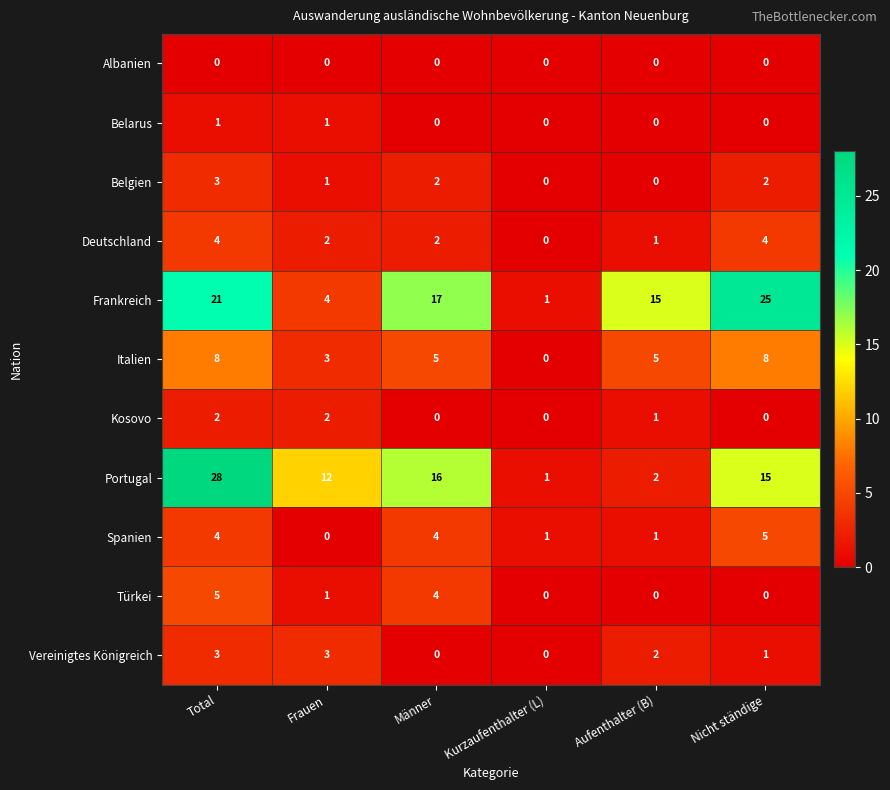

Which category has the highest value in the Belgien series?

Total